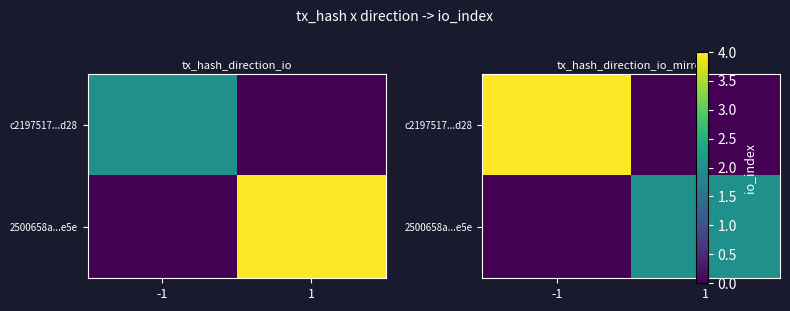

Which series has the widest spread of values?

c2197517...d28